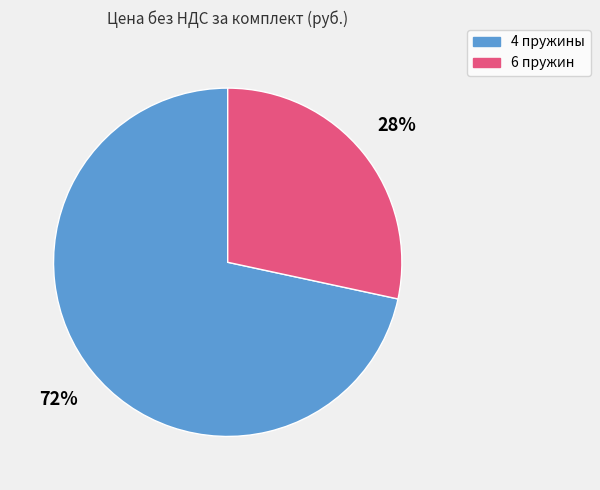

To the nearest percent, what is the average slice percentage?

50%